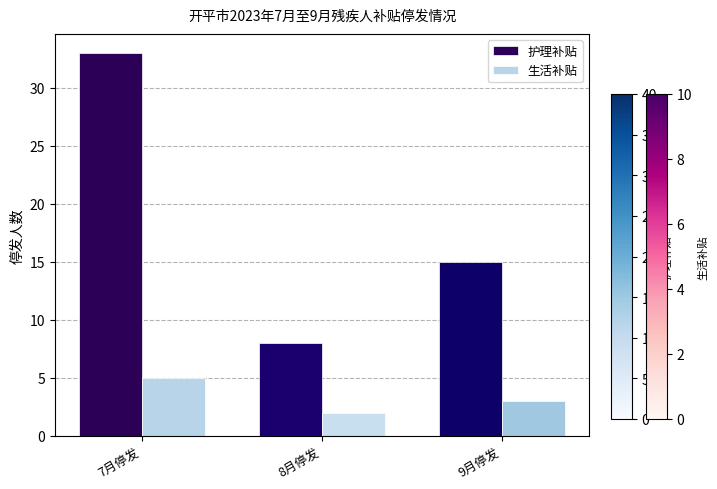

What is the greatest value displayed?

33